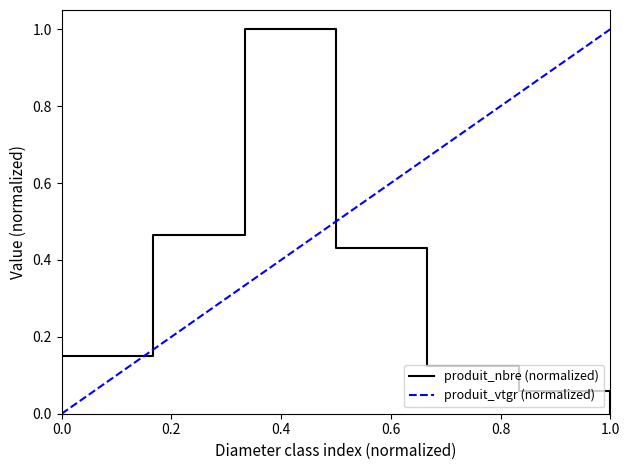

Reading left to right, list all the values displayed in this chart.

0.2	0.5	1.0	0.4	0.1	0.1	0.0